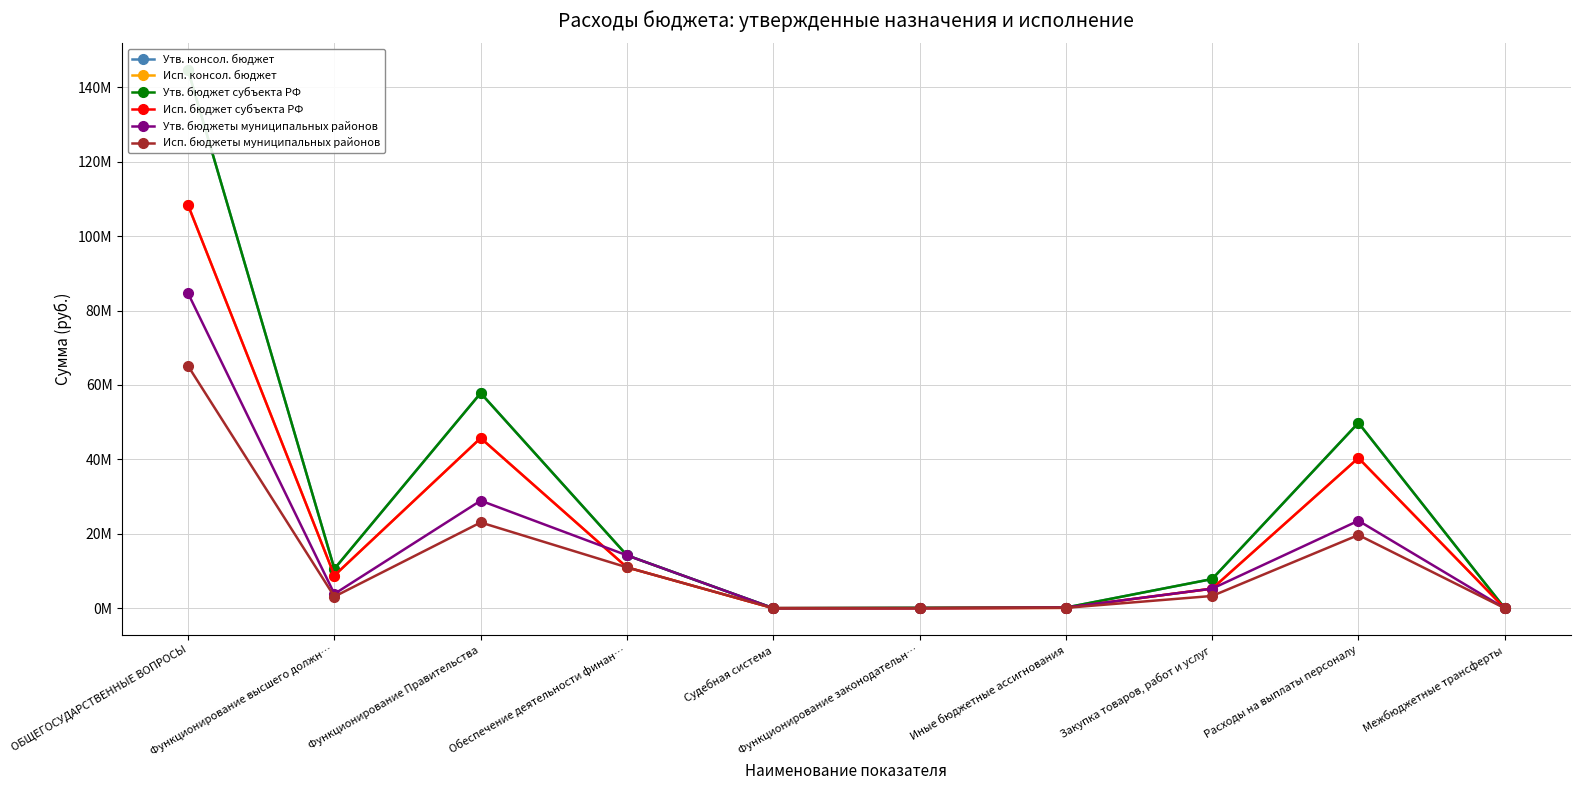

Which has a higher value, Функционирование Правительства or ОБЩЕГОСУДАРСТВЕННЫЕ ВОПРОСЫ?

ОБЩЕГОСУДАРСТВЕННЫЕ ВОПРОСЫ